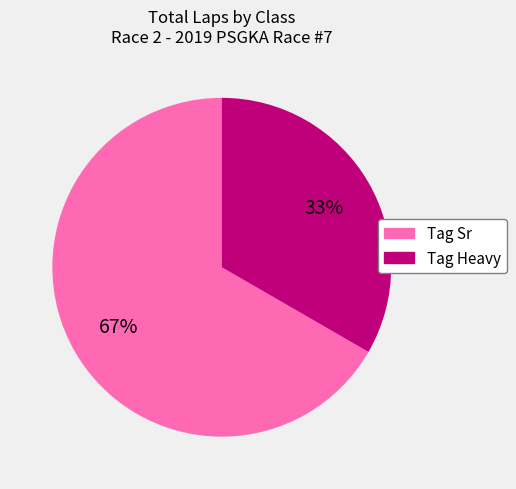

Is there a majority slice in this chart?

Yes